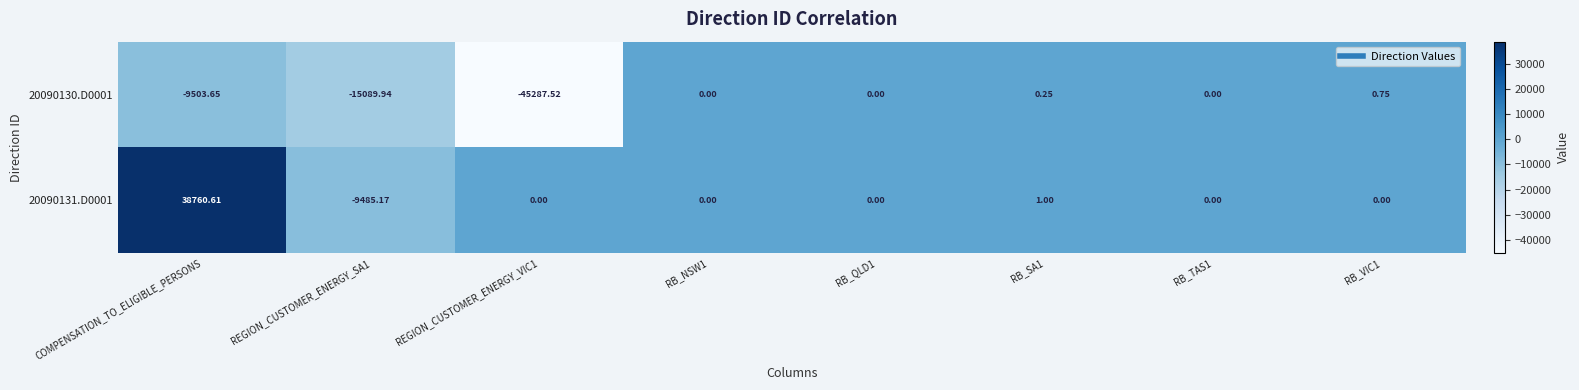

Is the value of 20090131.D0001 at REGION_CUSTOMER_ENERGY_SA1 greater than the value of 20090130.D0001 at REGION_CUSTOMER_ENERGY_VIC1?

Yes